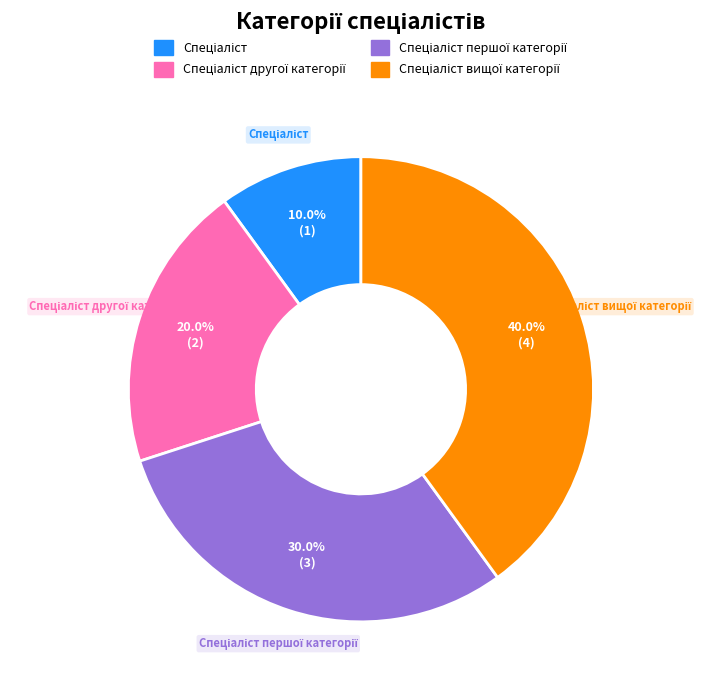

Does any single category account for the majority?

No